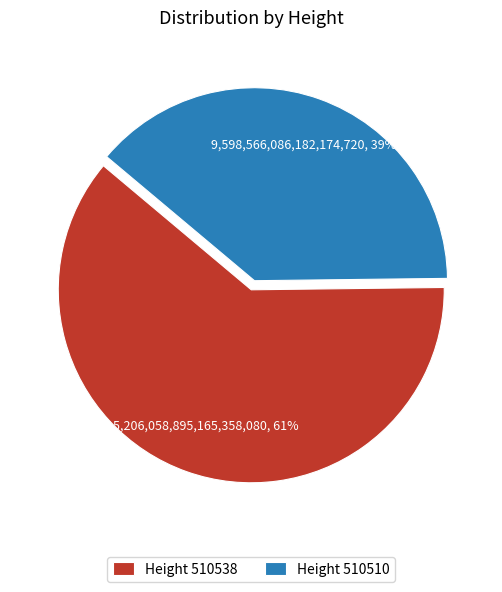

Approximately how many times larger is the value at Height 510510 compared to Height 510538?

0.6